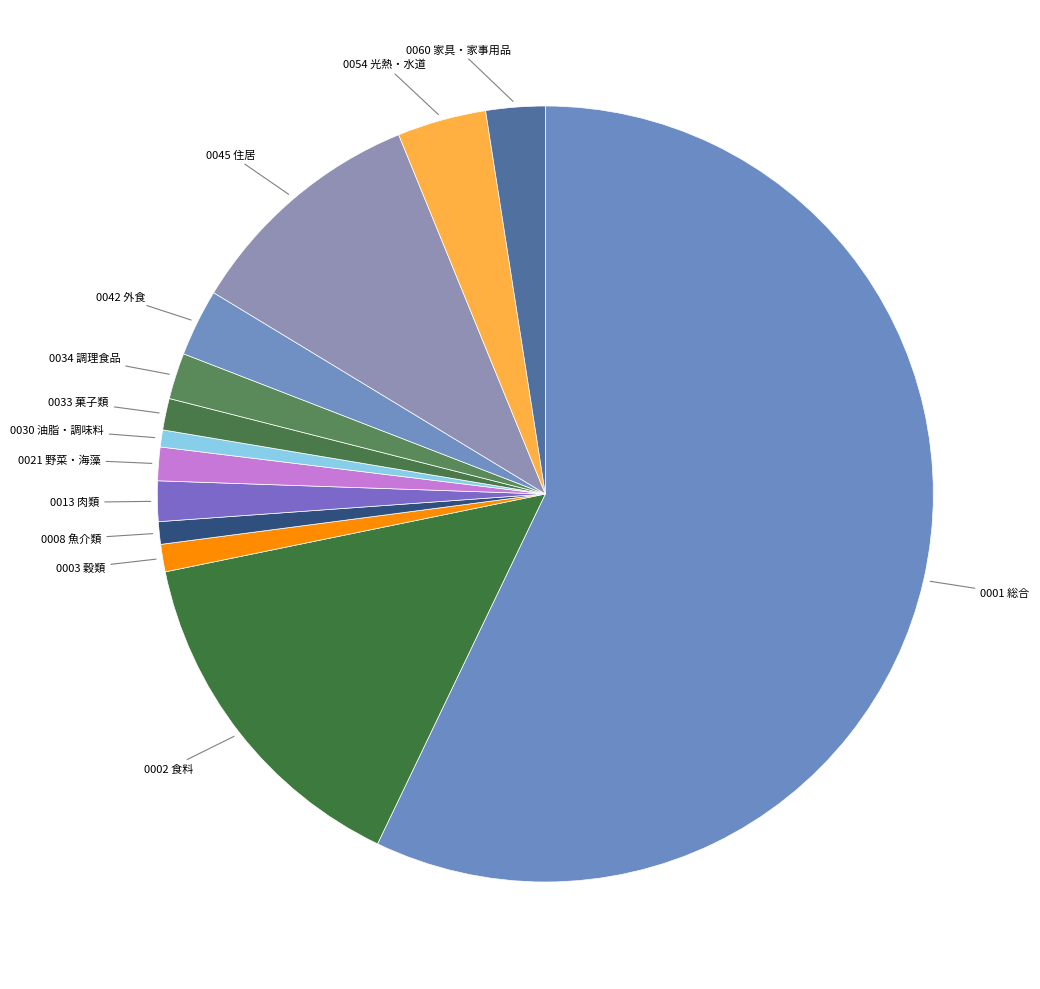

Do 0002 食料 and 0003 穀類 together represent more than half of the pie?

No